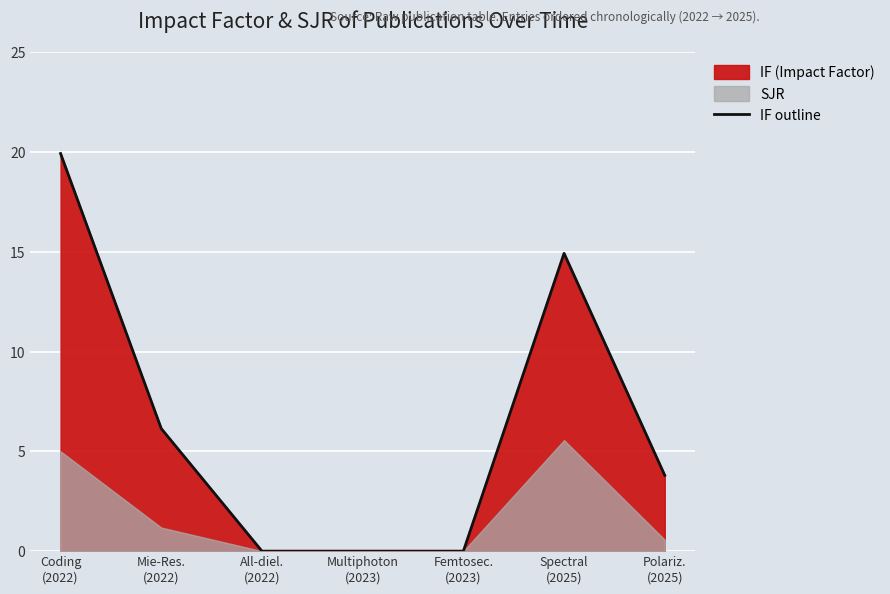

How many values are above zero?

4